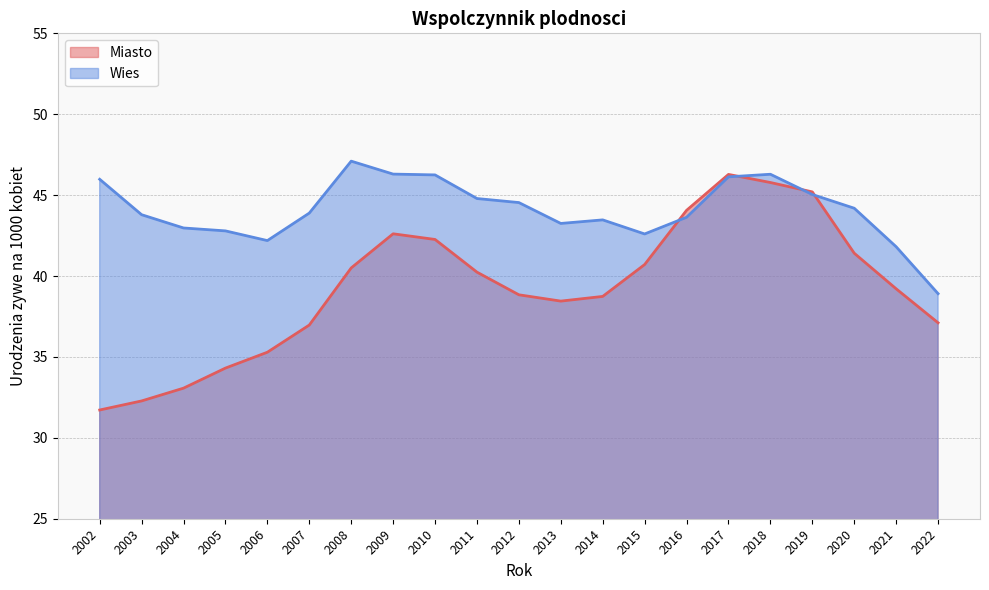

At which label does Wies reach its minimum?

2022